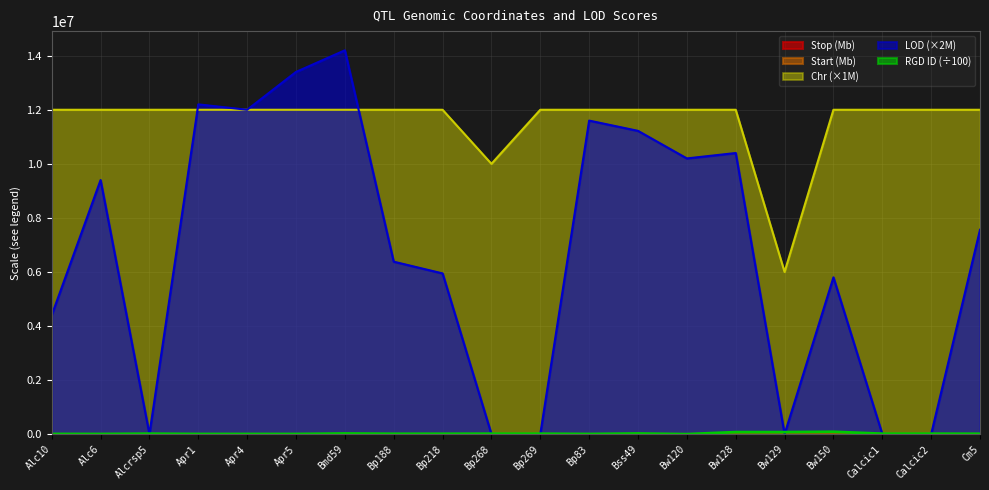

True or false: RGD_ID_scaled and Chr_scaled cross at least once.

False